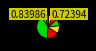

To the nearest percent, what is the difference between the largest and smallest slice percentages?

36%